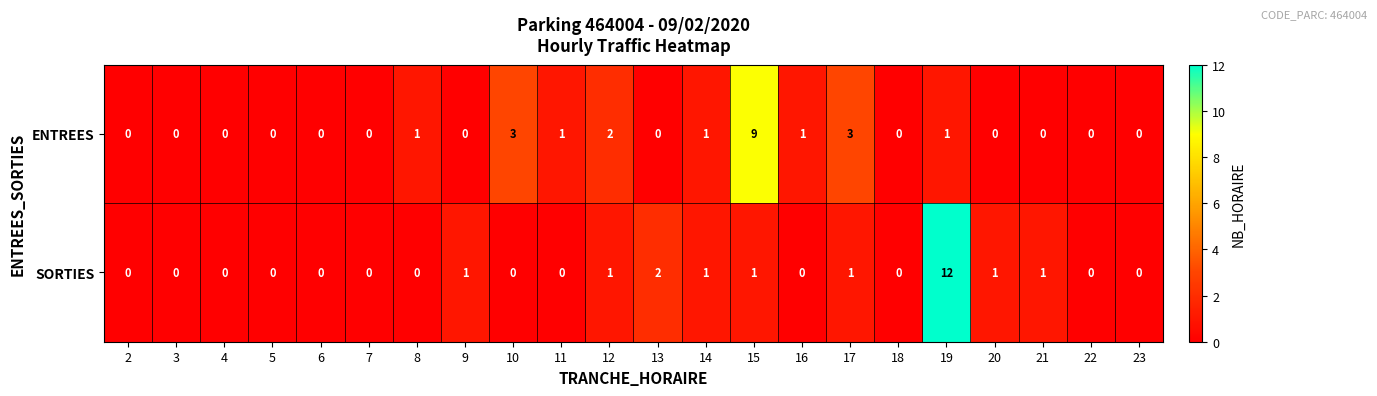

At which category is the sum across all series the highest?

19